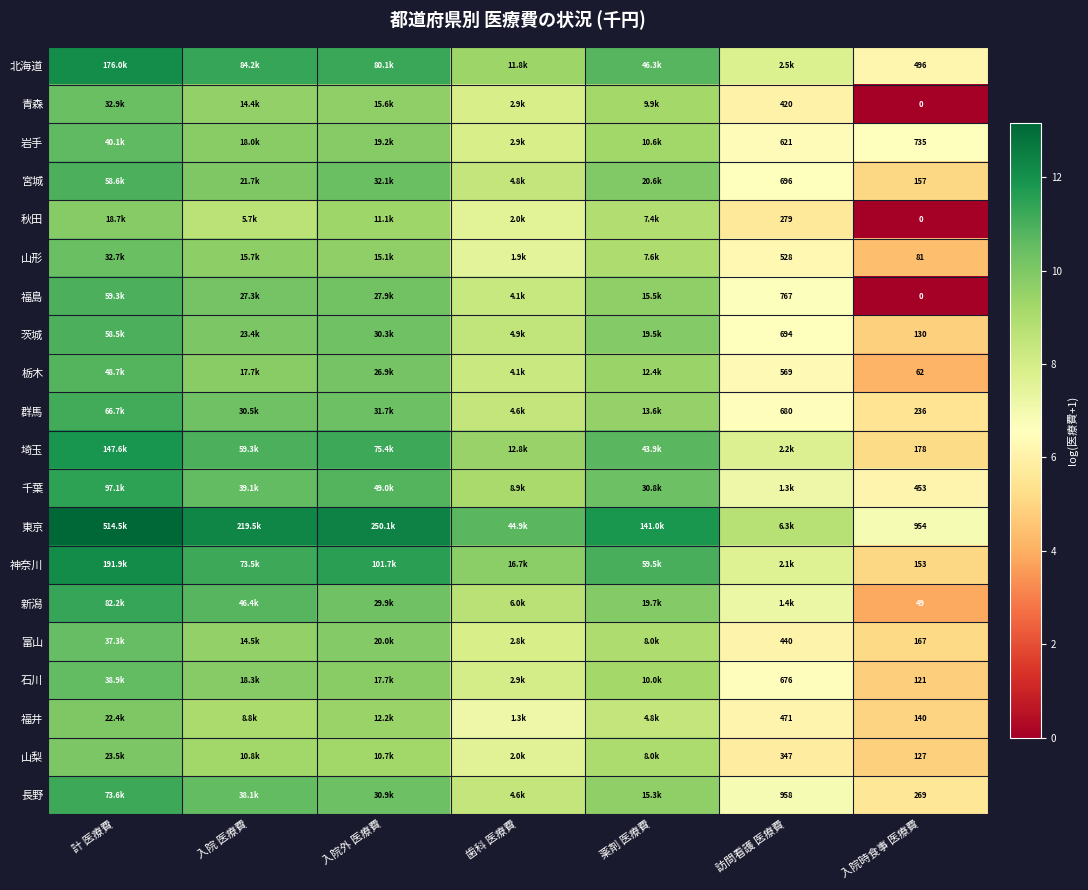

Count the number of data series in this chart.

20